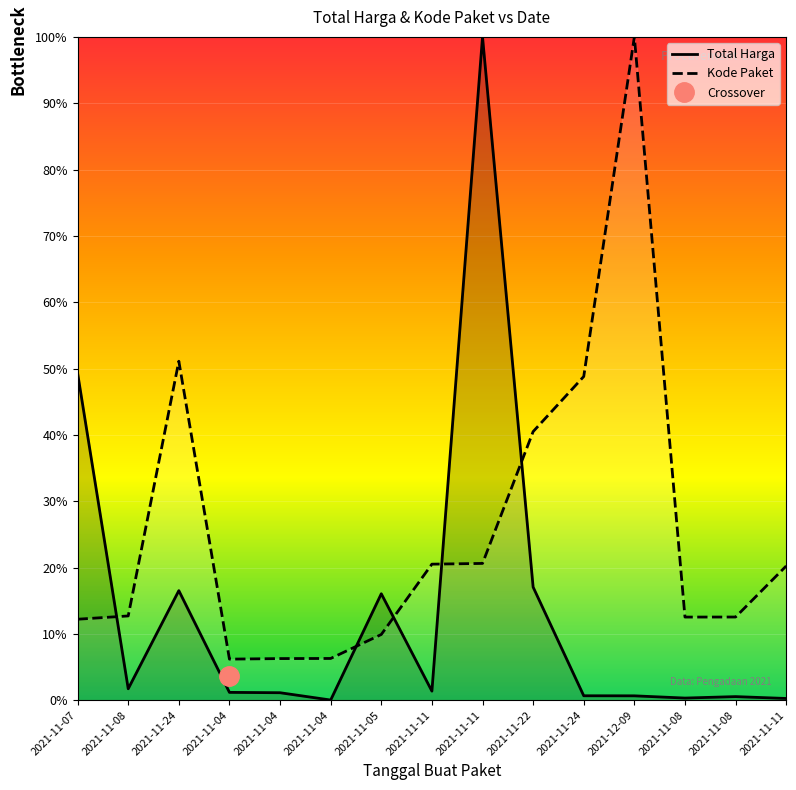

Count the number of data series in this chart.

2